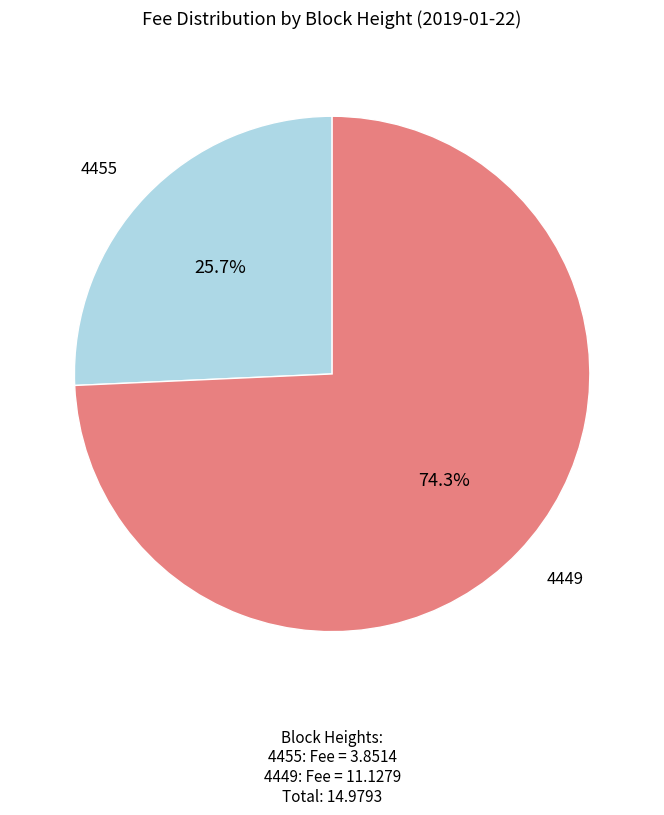

Is there a majority slice in this chart?

Yes